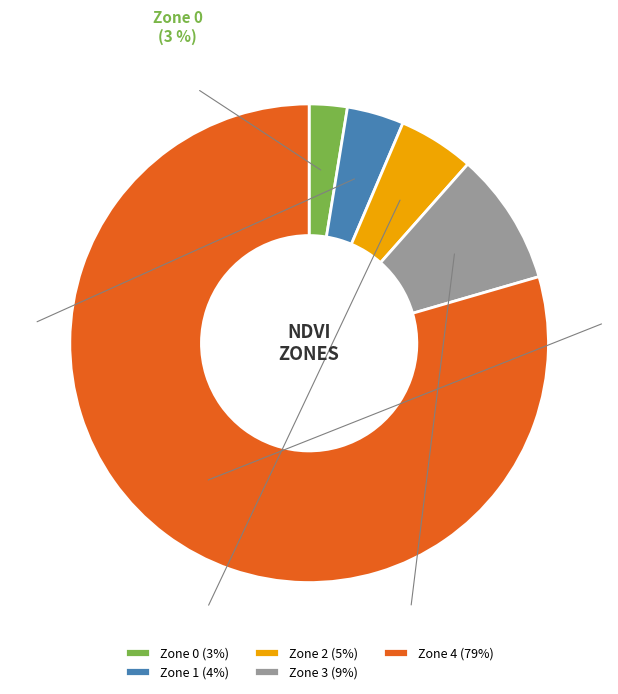

Which category accounts for the majority?

Zone 4